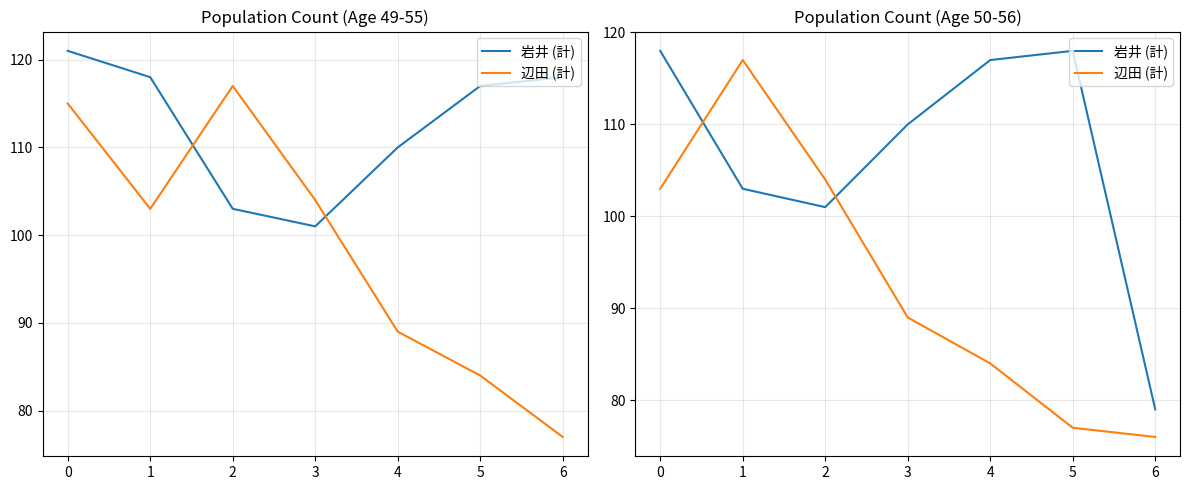

What are all the series names shown in the legend?

岩井 (計), 辺田 (計)